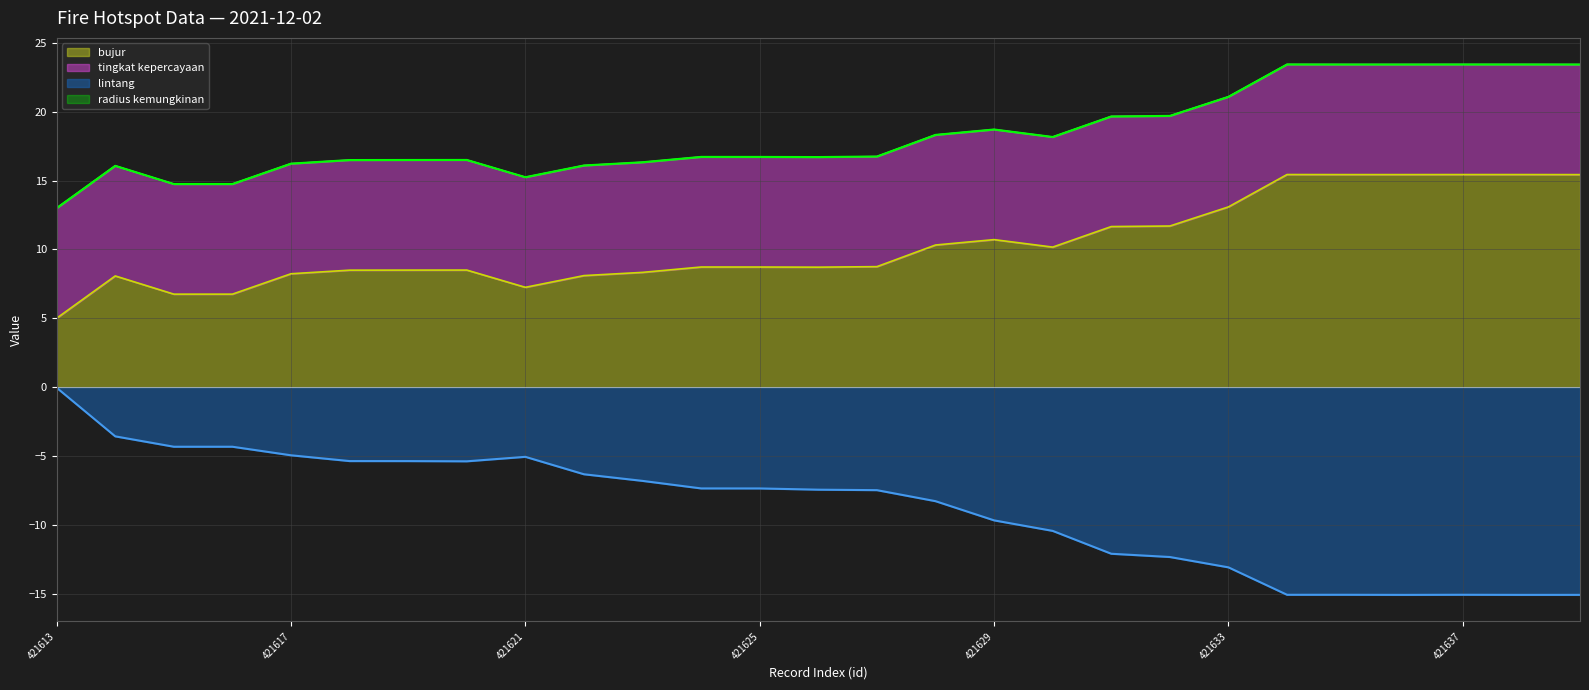

Which category has the highest value in the lintang series?

421613